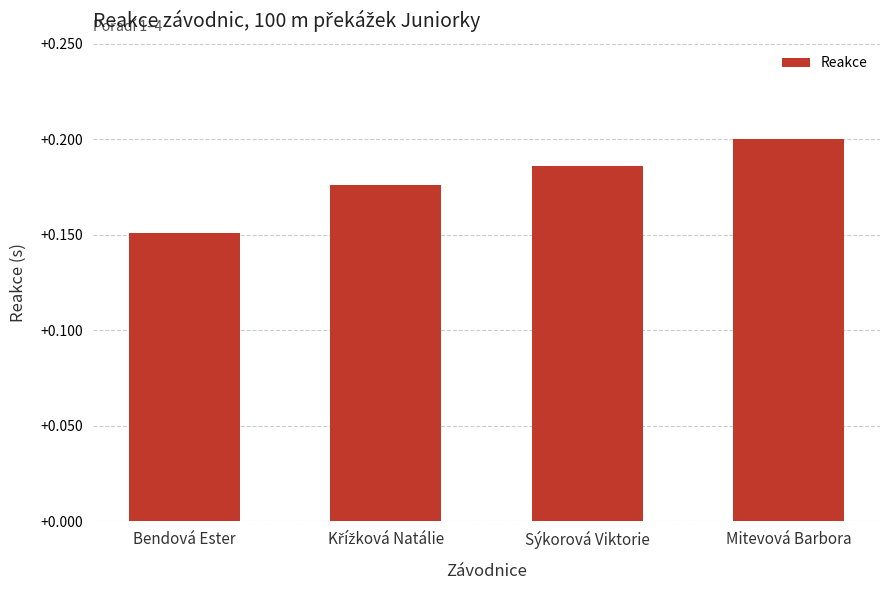

True or false: the data shows 0.1 at Bendová Ester.

False